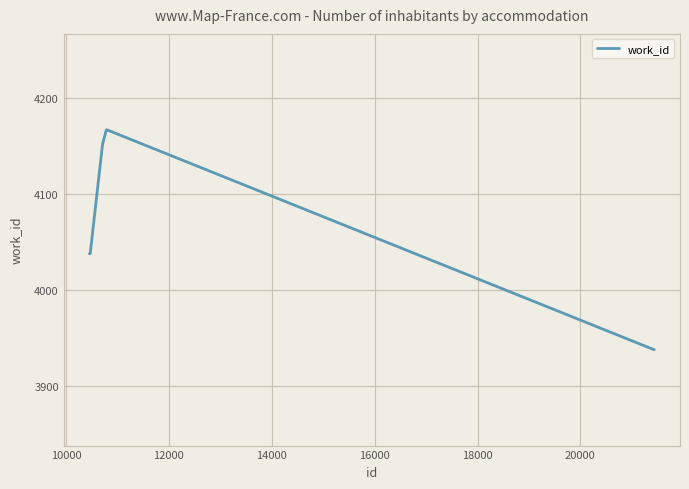

What is the greatest value displayed?

4167